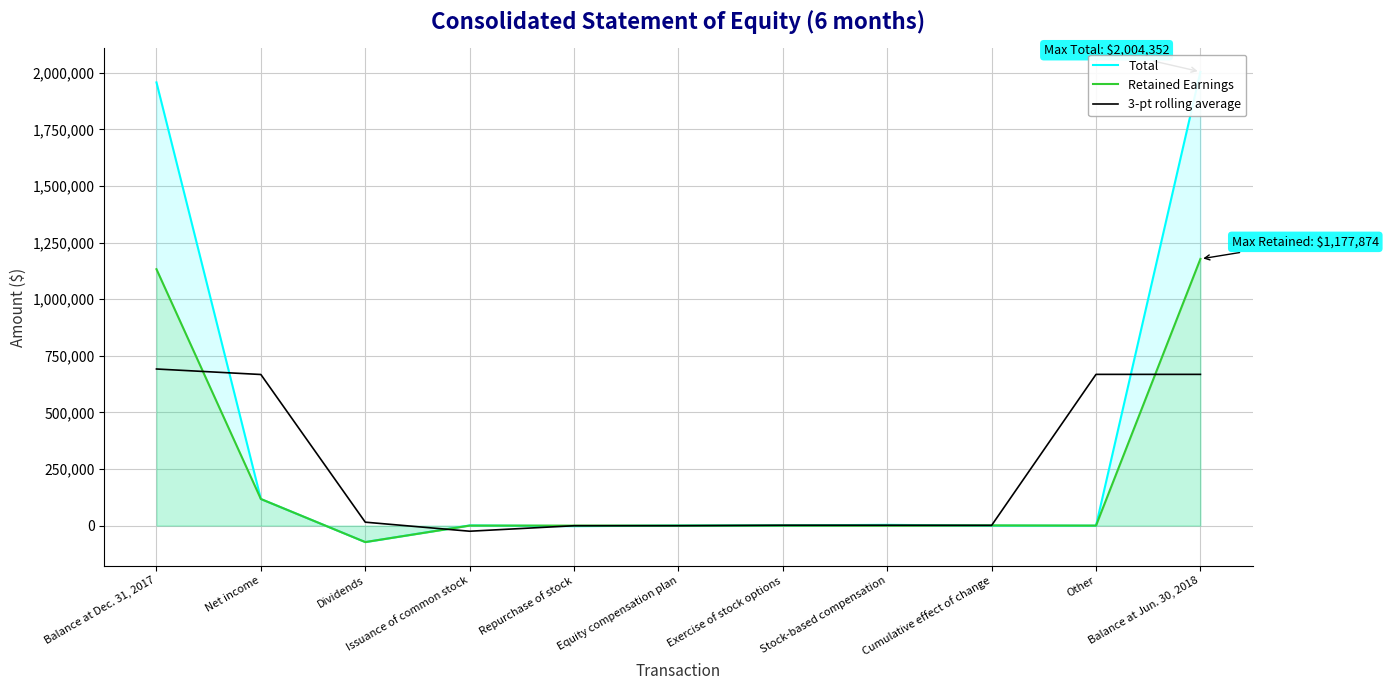

At how many categories does at least one series exceed 1536413?

2